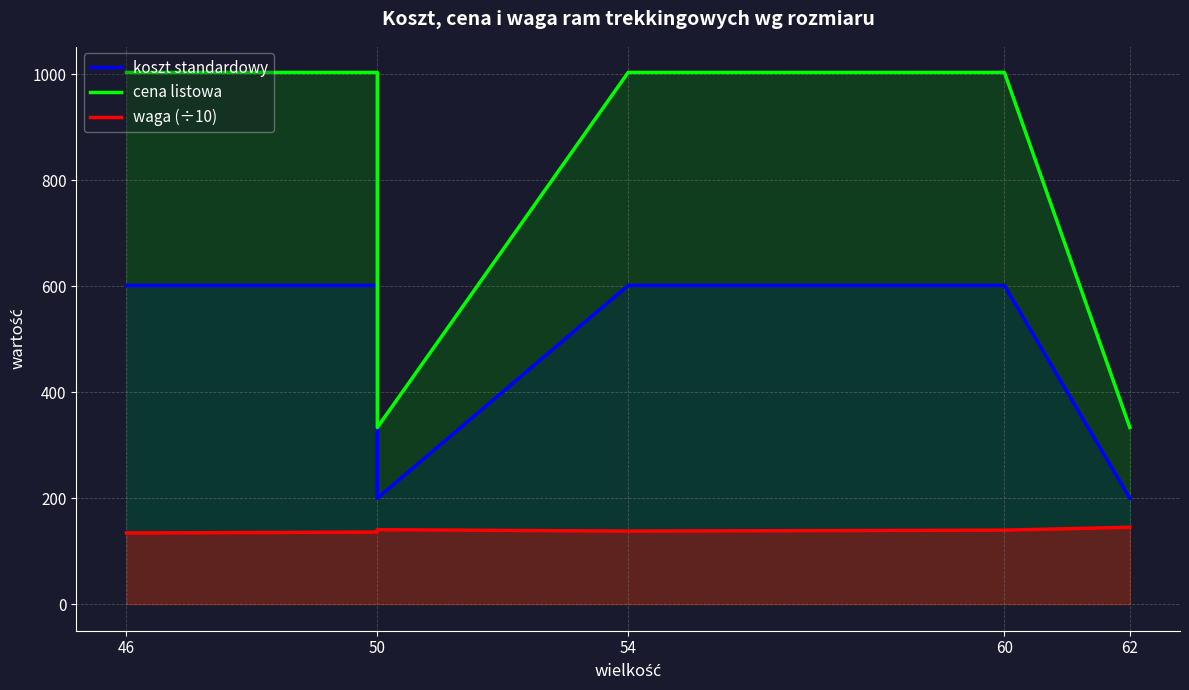

Is it true that cena listowa equals 1003.9 at 54?

True